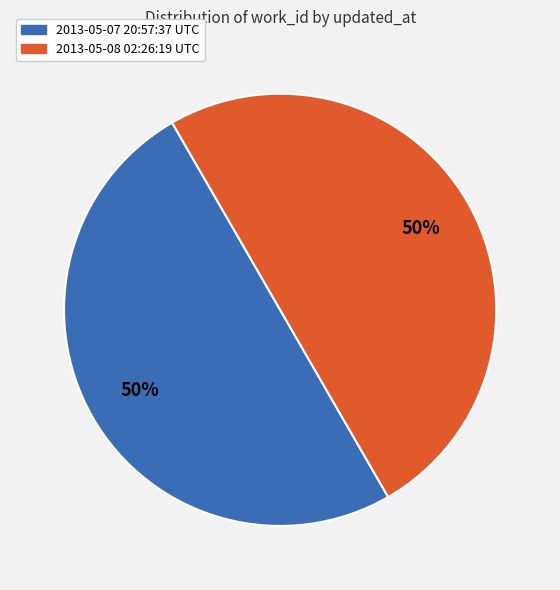

To the nearest percent, what is the combined percentage of 2013-05-08 02:26:19 UTC and 2013-05-07 20:57:37 UTC?

100%